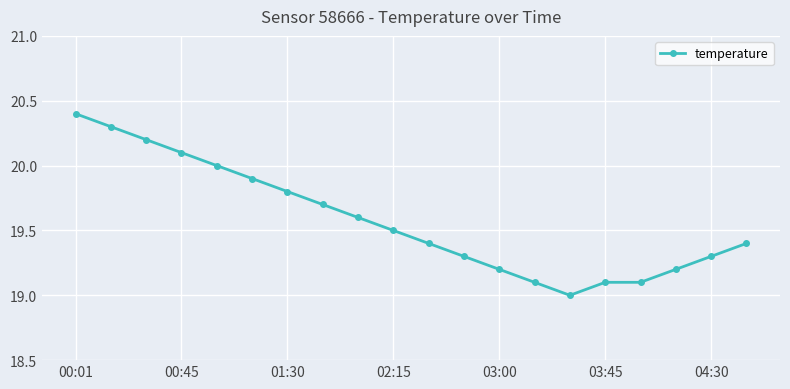

How many lines are shown in the chart?

1